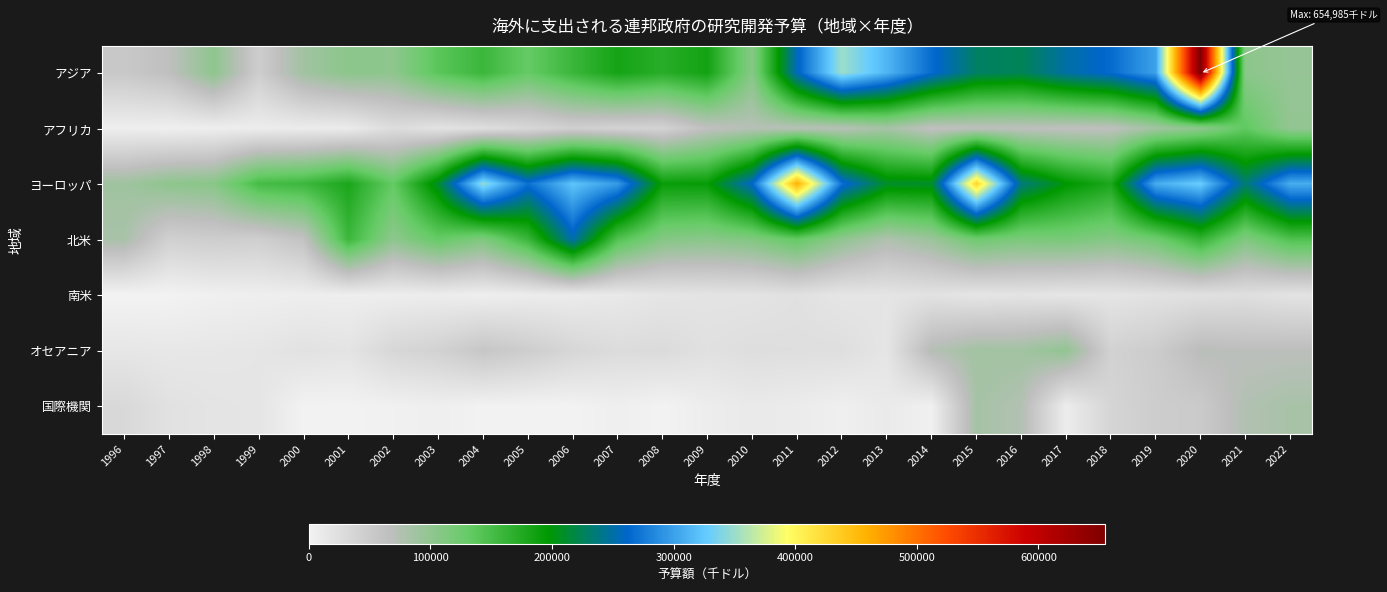

What is the total value across all series at 2006?

824023.0